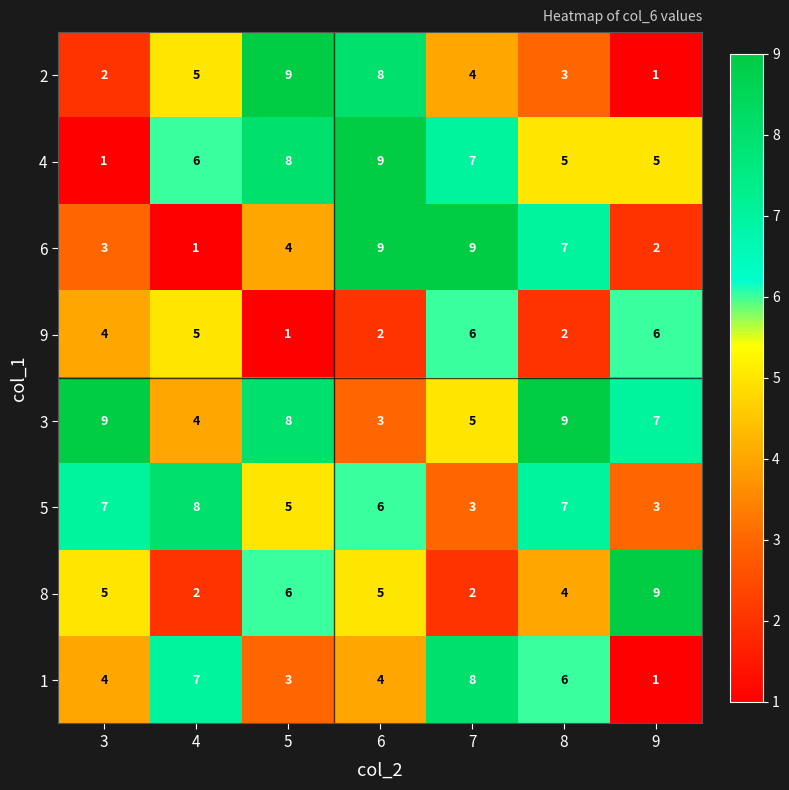

What is the difference between the highest and lowest values at 3?

8